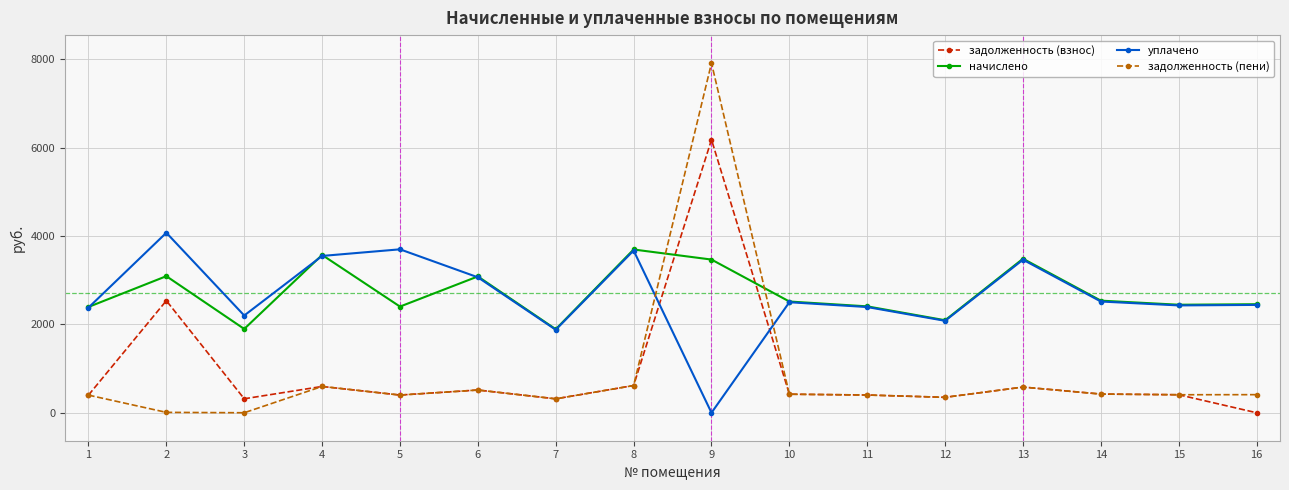

What is the average value of the начислено series?

2714.0